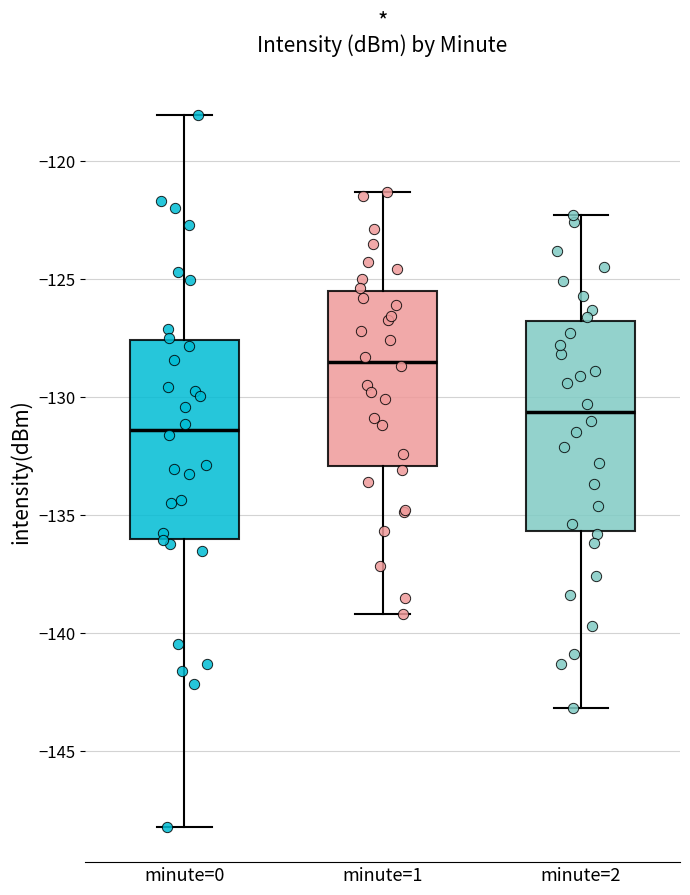

Reading left to right, transcribe this box plot: for each box, give where its median line is, the range the box spans, and where its two whiskers end, as read against the y-axis. The values are not printed on the chart, so give them approximately, as read against the axis.

minute=0: median -131.5, box -136.0 to -127.5, whiskers -148.0 to -118.0
minute=1: median -128.5, box -133.0 to -125.5, whiskers -139.0 to -121.5
minute=2: median -130.5, box -135.5 to -127.0, whiskers -143.0 to -122.5